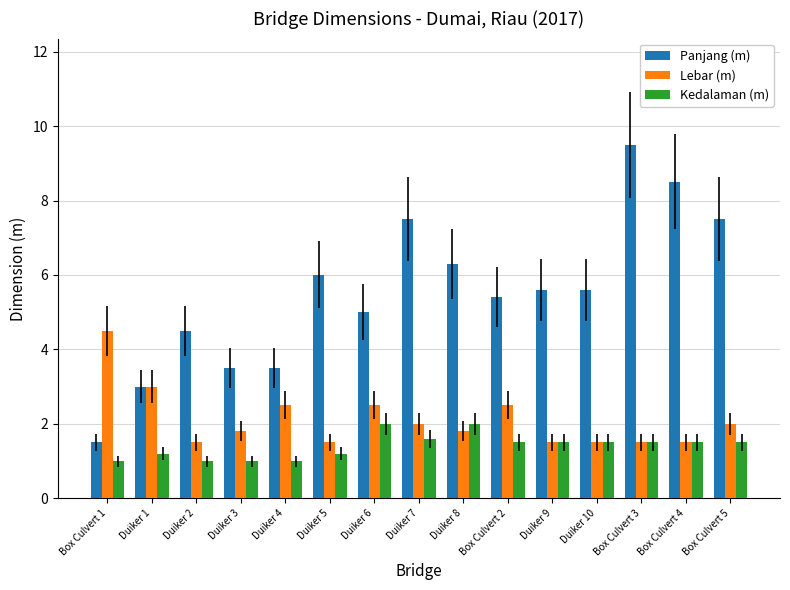

What is the label of the 8th bar from the right?

Duiker 7